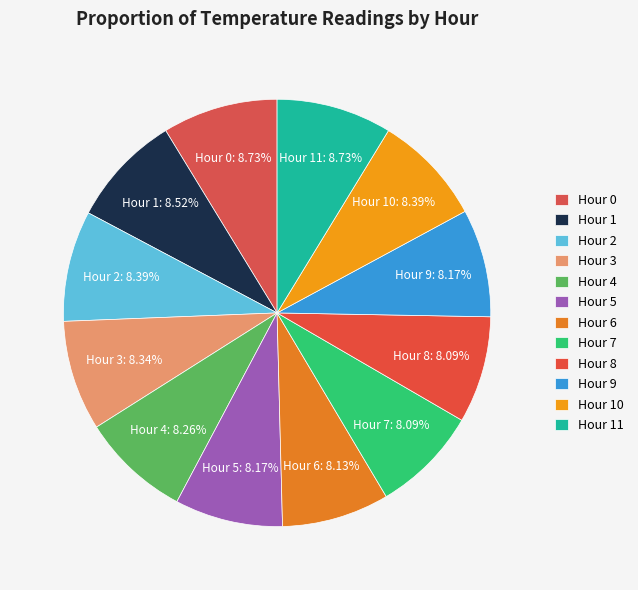

What percentage is NOT represented by Hour 10?

91.6%